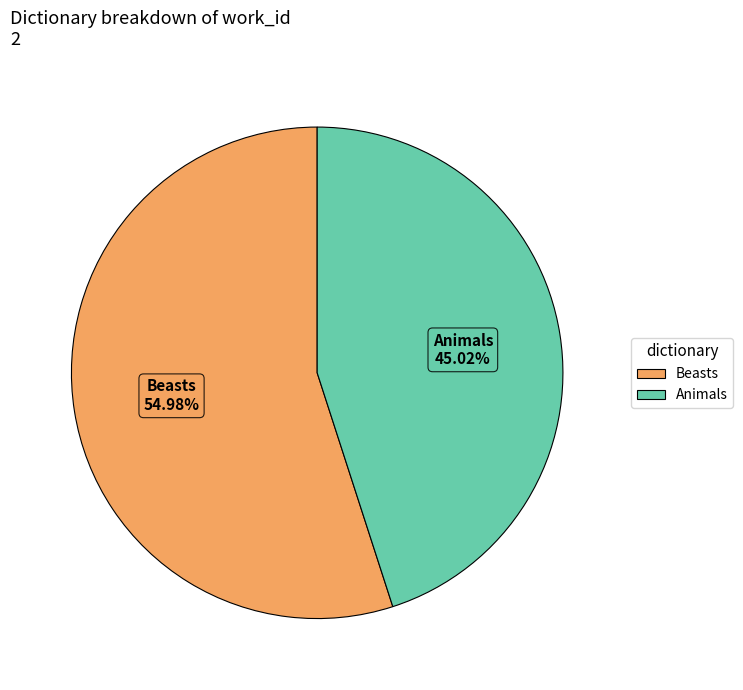

To the nearest percent, what portion does Beasts represent?

55%